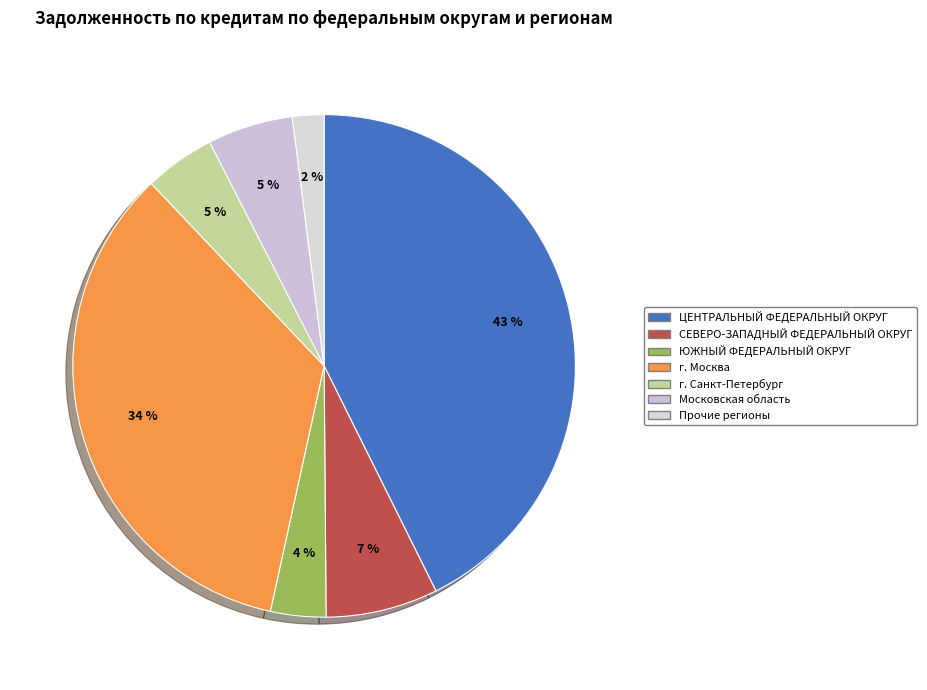

How many slices are in this pie chart?

7